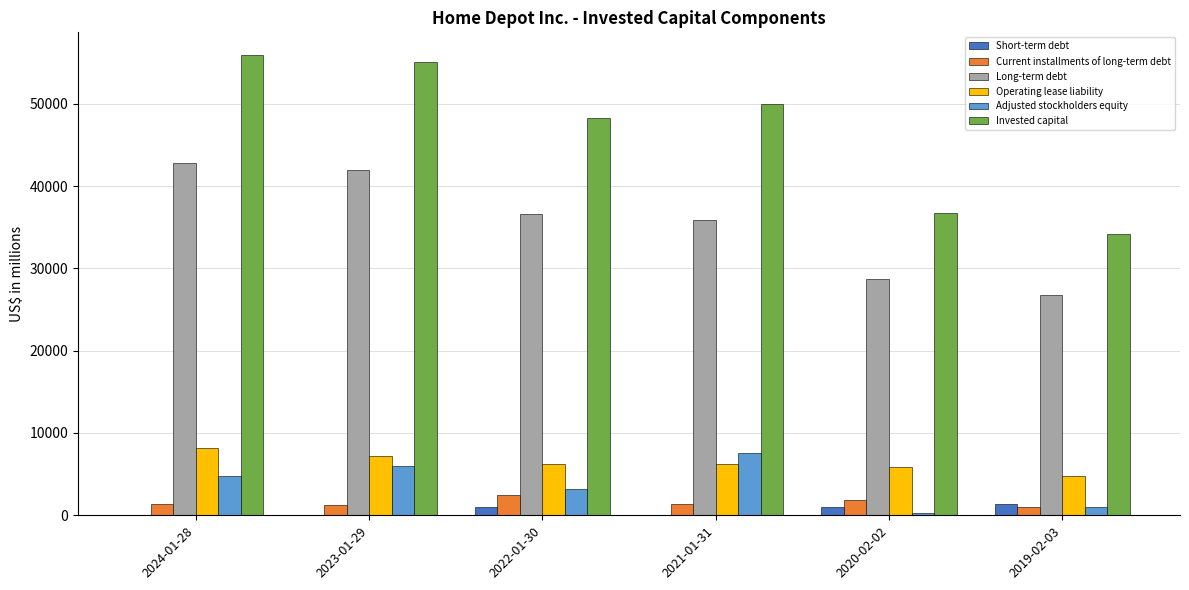

Which series changed the most between 2021-01-31 and 2019-02-03?

Invested capital